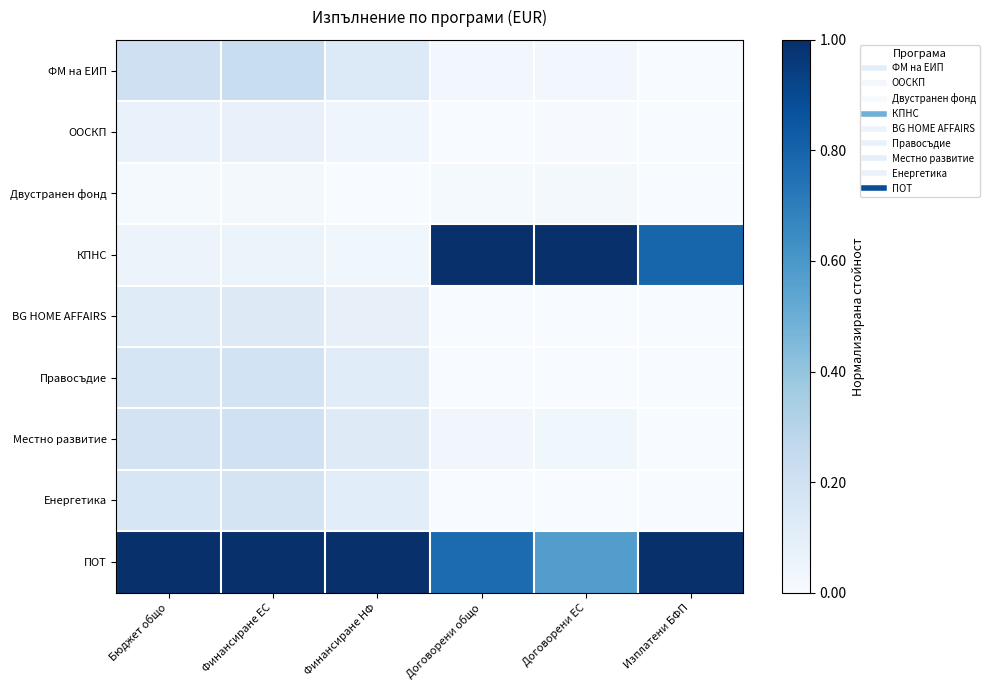

What is the total value across all series at Изплатени БФП?

1.8